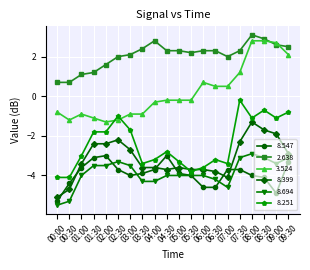

What is the smallest value displayed?

-5.5